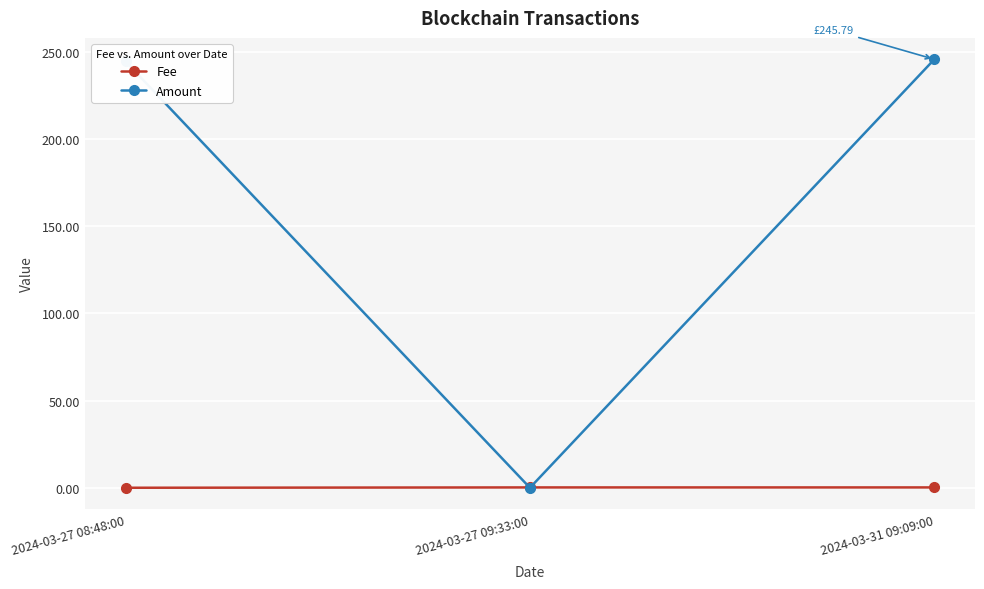

How many values in the Amount series are below 244?

1